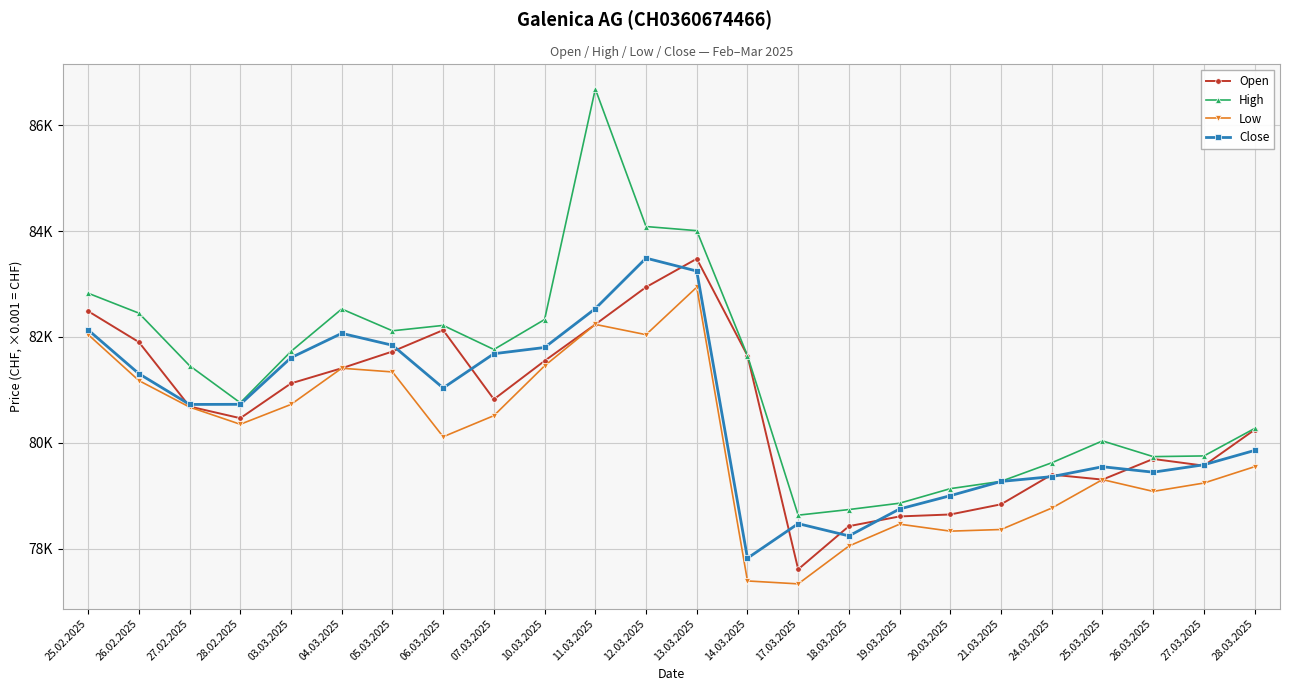

Reading left to right, list all the values displayed in this chart.

Open: 25.02.2025=82488	26.02.2025=81904	27.02.2025=80687	28.02.2025=80466	03.03.2025=81124	04.03.2025=81410	05.03.2025=81726	06.03.2025=82130	07.03.2025=80823	10.03.2025=81549	11.03.2025=82238	12.03.2025=82942	13.03.2025=83478	14.03.2025=81648	17.03.2025=77611	18.03.2025=78426	19.03.2025=78610	20.03.2025=78647	21.03.2025=78839	24.03.2025=79400	25.03.2025=79306	26.03.2025=79696	27.03.2025=79569	28.03.2025=80248
High: 25.02.2025=82827	26.02.2025=82451	27.02.2025=81458	28.02.2025=80757	03.03.2025=81728	04.03.2025=82529	05.03.2025=82117	06.03.2025=82219	07.03.2025=81764	10.03.2025=82330	11.03.2025=86687	12.03.2025=84087	13.03.2025=84009	14.03.2025=81648	17.03.2025=78634	18.03.2025=78740	19.03.2025=78860	20.03.2025=79135	21.03.2025=79273	24.03.2025=79624	25.03.2025=80037	26.03.2025=79740	27.03.2025=79753	28.03.2025=80272
Low: 25.02.2025=82046	26.02.2025=81177	27.02.2025=80676	28.02.2025=80351	03.03.2025=80726	04.03.2025=81410	05.03.2025=81340	06.03.2025=80115	07.03.2025=80514	10.03.2025=81455	11.03.2025=82238	12.03.2025=82044	13.03.2025=82941	14.03.2025=77391	17.03.2025=77336	18.03.2025=78051	19.03.2025=78464	20.03.2025=78332	21.03.2025=78363	24.03.2025=78768	25.03.2025=79306	26.03.2025=79083	27.03.2025=79241	28.03.2025=79550
Close: 25.02.2025=82134	26.02.2025=81307	27.02.2025=80726	28.02.2025=80728	03.03.2025=81609	04.03.2025=82069	05.03.2025=81844	06.03.2025=81037	07.03.2025=81684	10.03.2025=81802	11.03.2025=82536	12.03.2025=83490	13.03.2025=83246	14.03.2025=77821	17.03.2025=78474	18.03.2025=78242	19.03.2025=78751	20.03.2025=79002	21.03.2025=79271	24.03.2025=79362	25.03.2025=79549	26.03.2025=79446	27.03.2025=79586	28.03.2025=79857